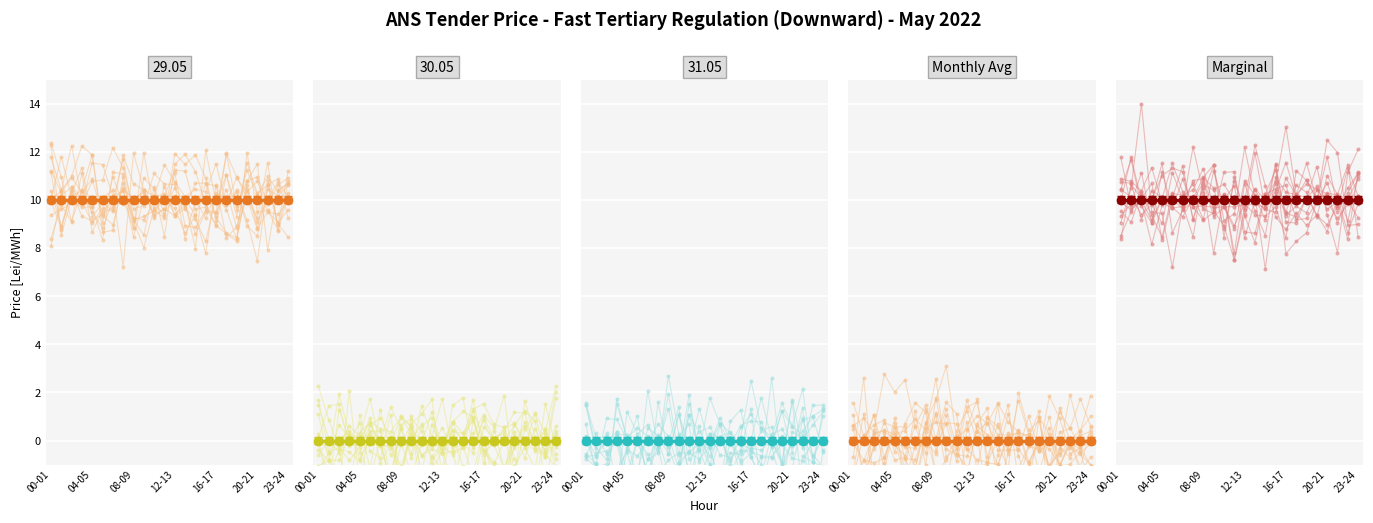

What is the spread (max minus min) of values at 9?

10